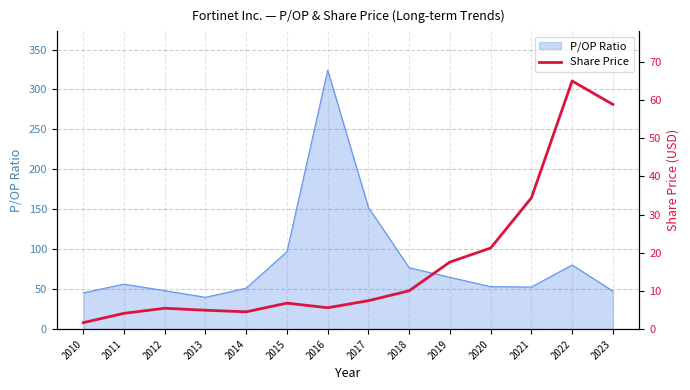

Where is the first local minimum?

2014